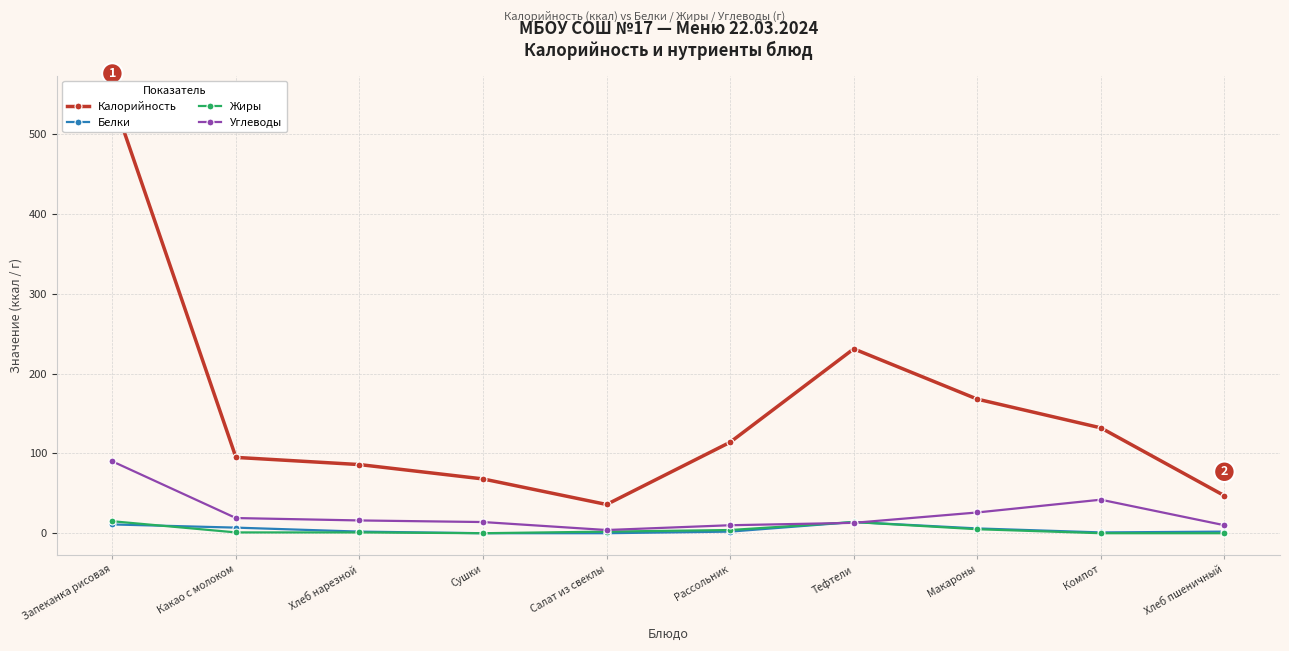

At which category is the sum across all series the highest?

Запеканка рисовая